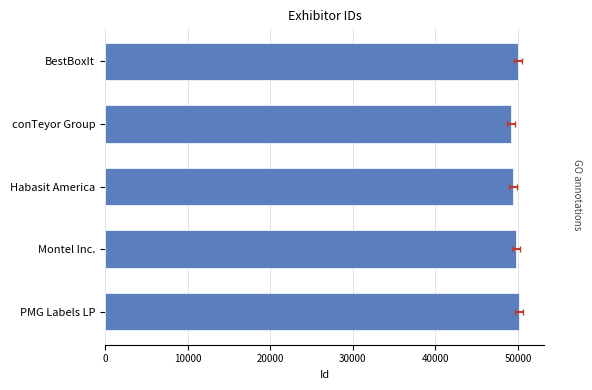

What is the minimum value shown in the chart?

49150